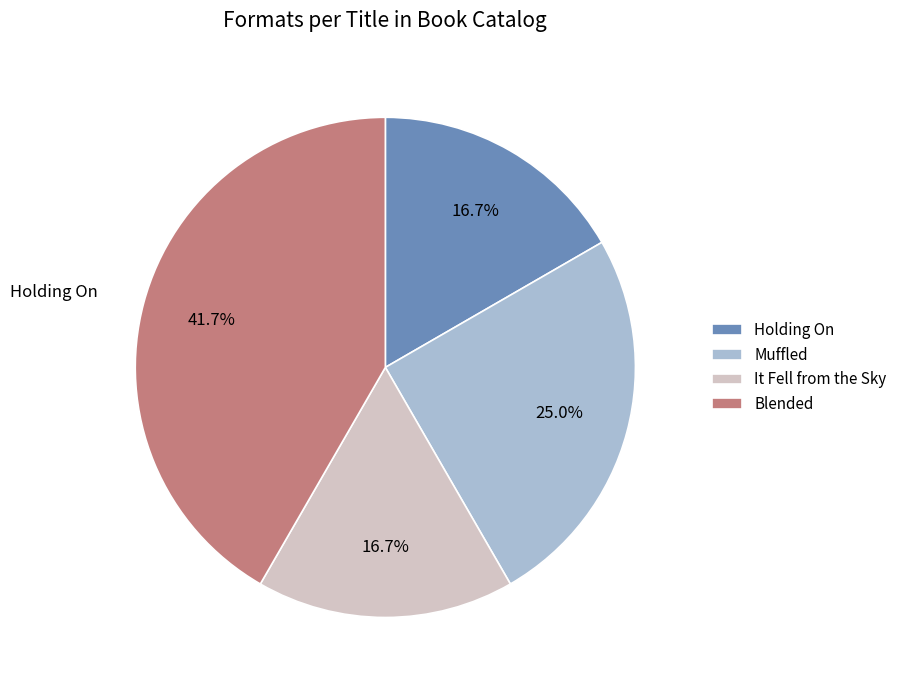

To the nearest percent, what percentage of the pie is Muffled?

25%